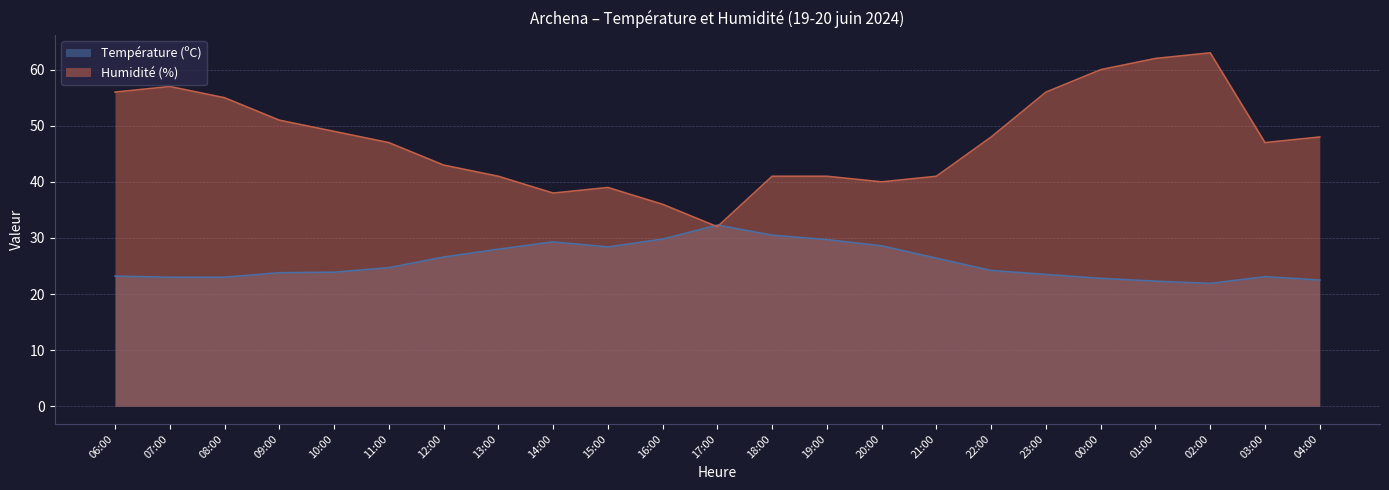

Where is Température (ºC) nearest to the value 27?

12:00